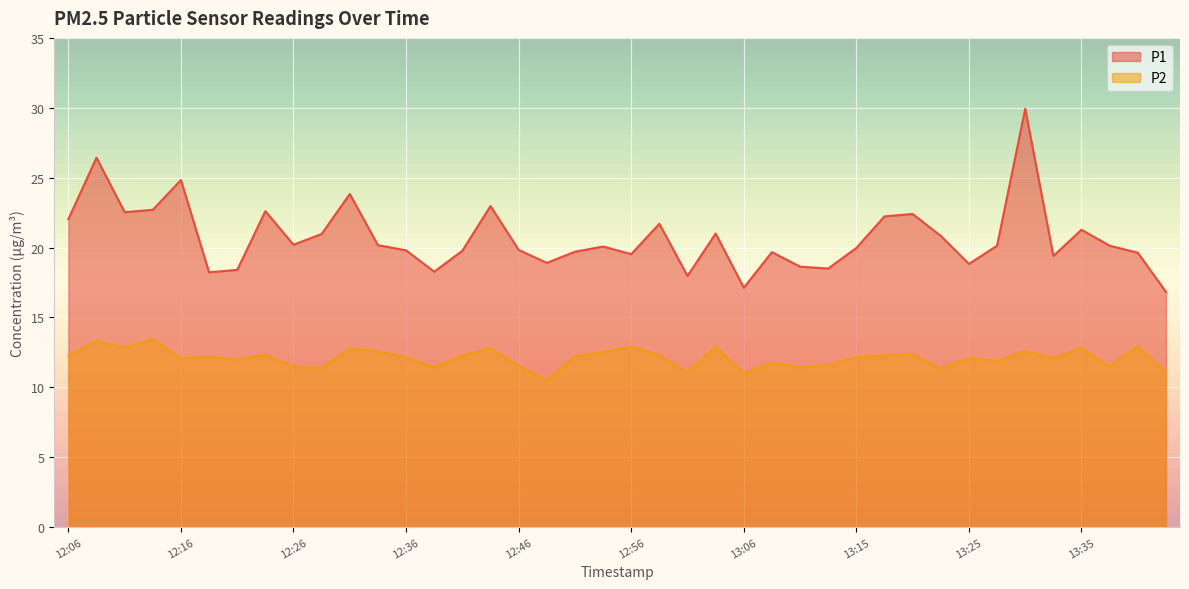

True or false: P1 has more than 1 interior local peaks.

True